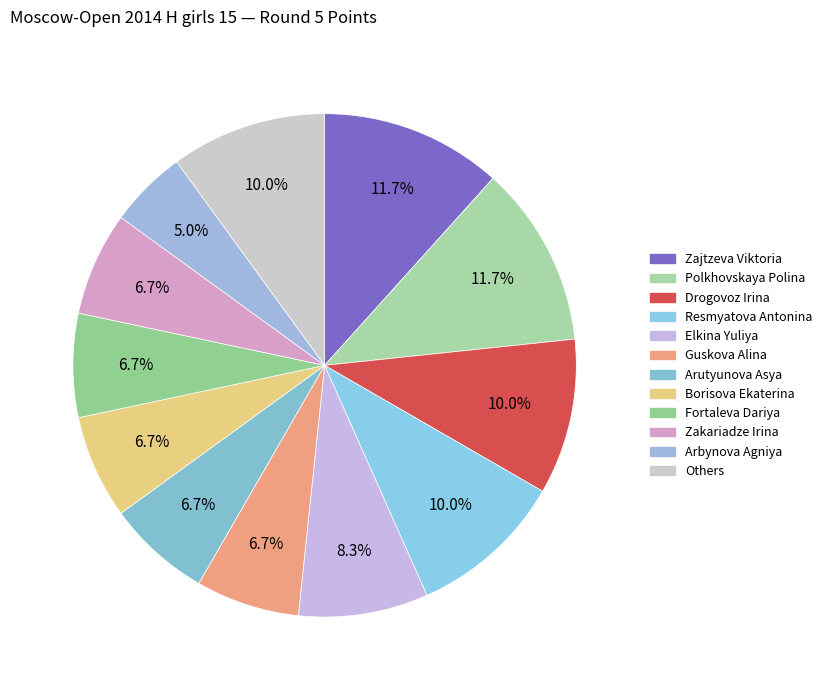

How many segments does this pie chart have?

12